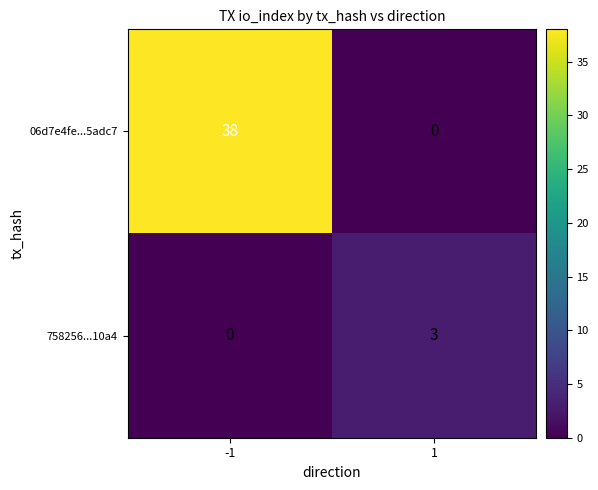

Reading left to right, what are all the values shown in this chart?

06d7e4fe...5adc7: 38	0
758256...10a4: 0	3